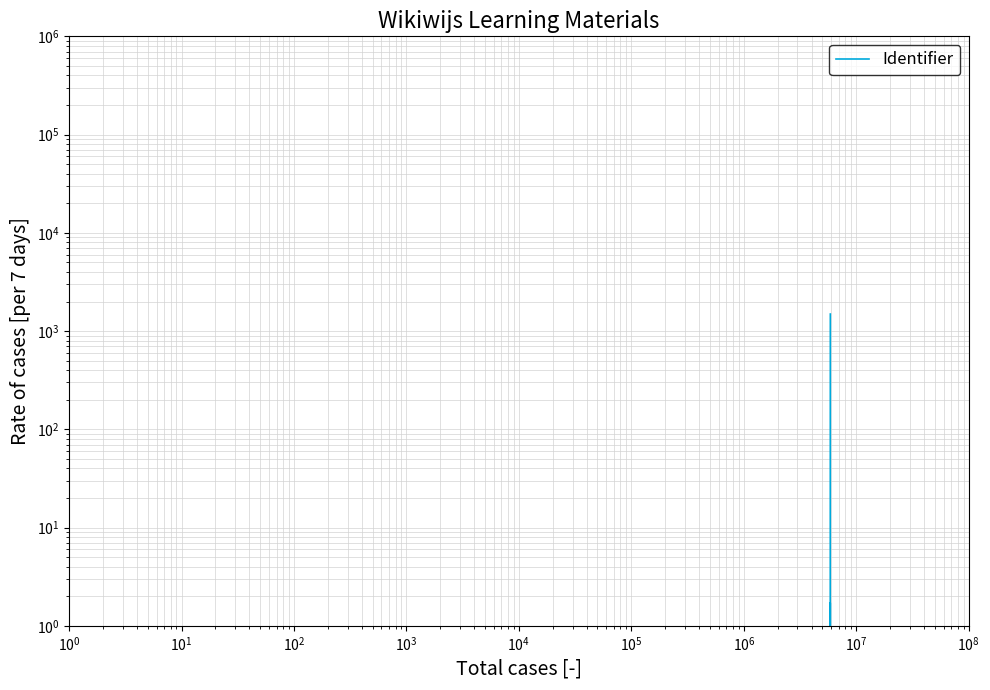

What is the label of the 3rd point from the right?

$\mathdefault{10^{7}}$